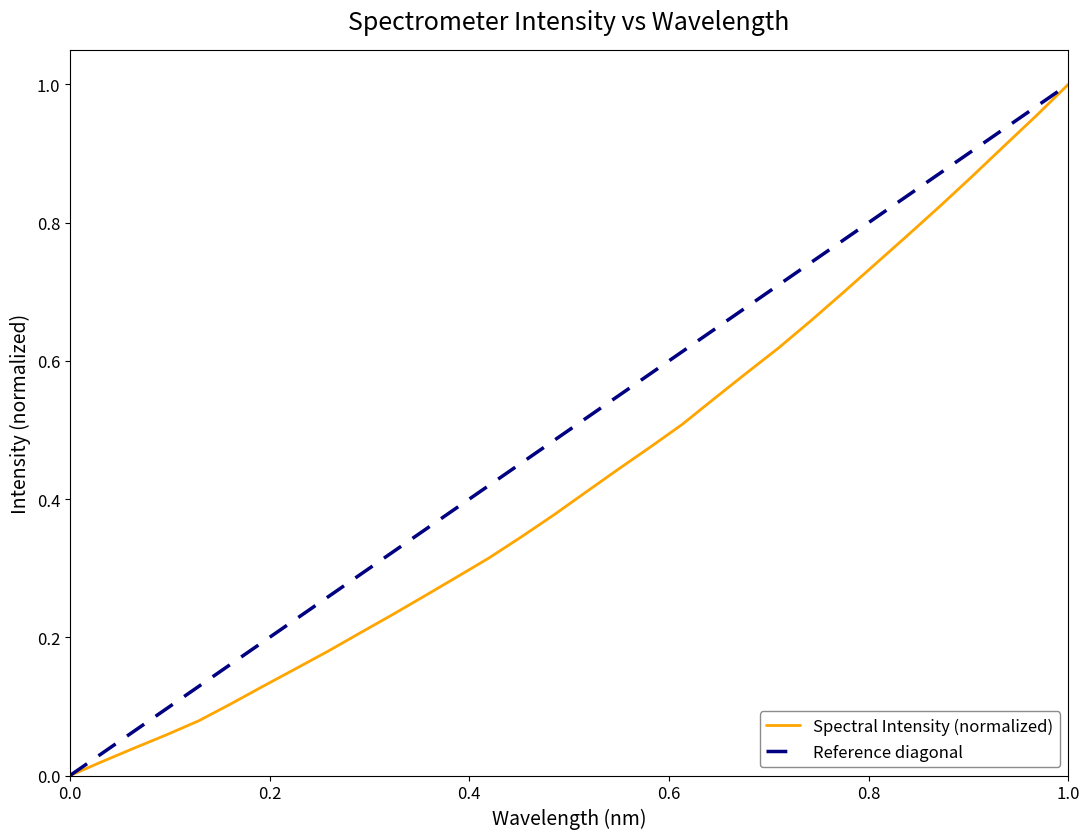

Is this an area chart (filled region under the line)?

No